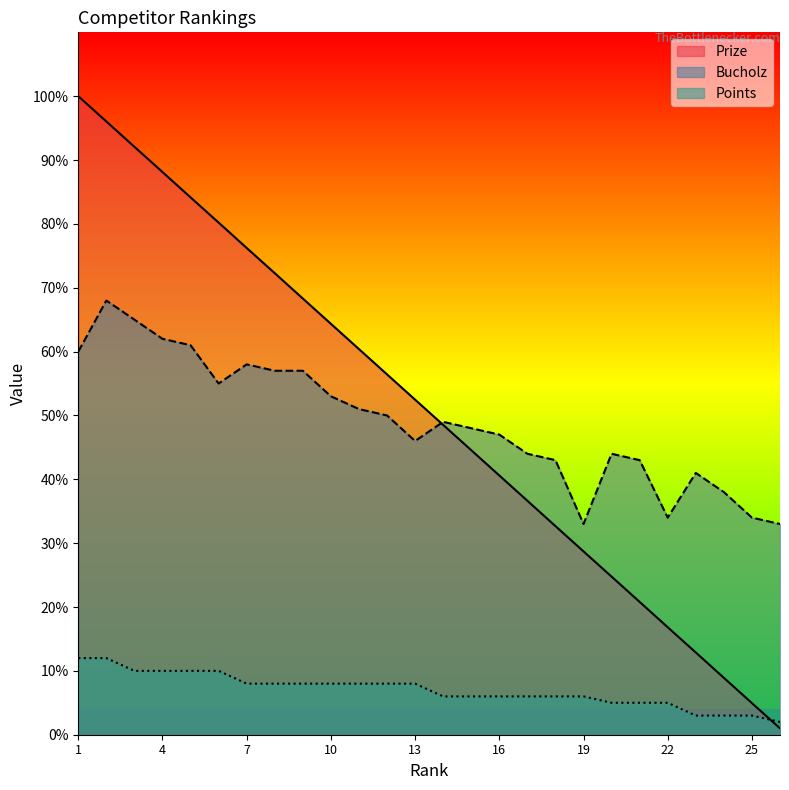

Where is the first local minimum for Bucholz?

6